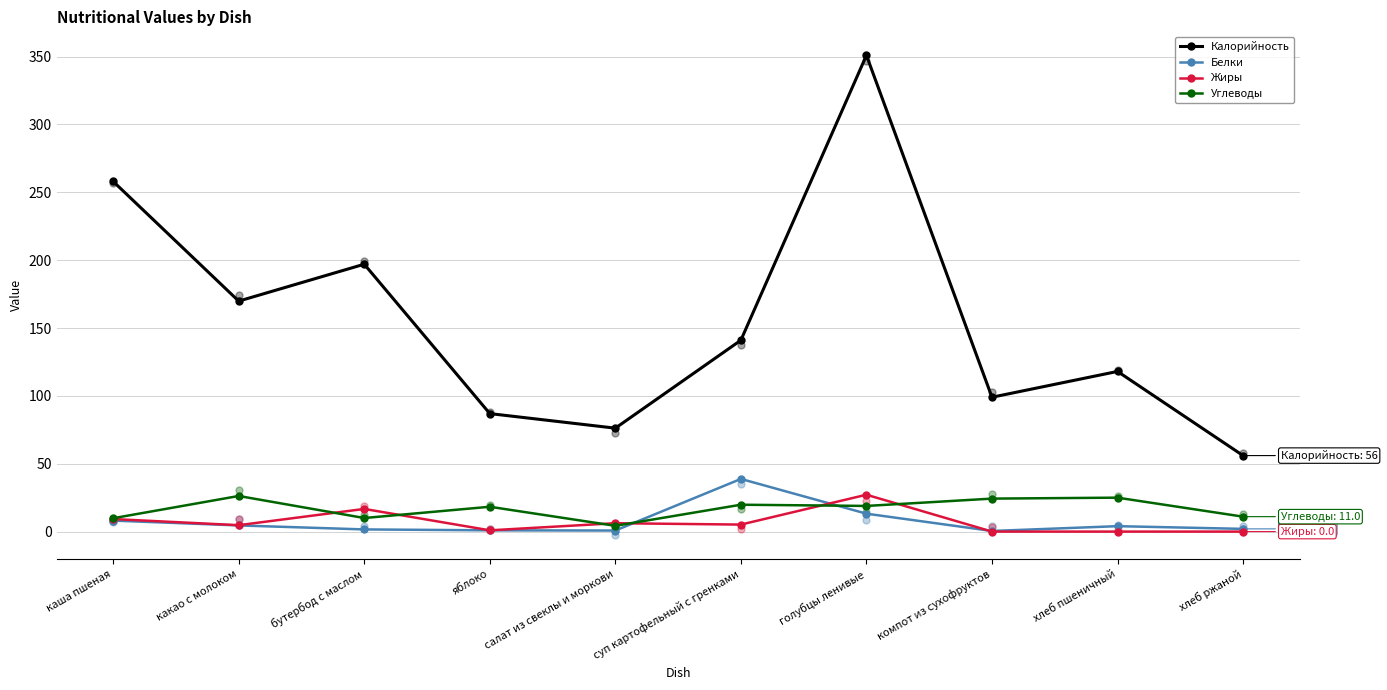

What is the total value across all series at бутербод с маслом?

225.3